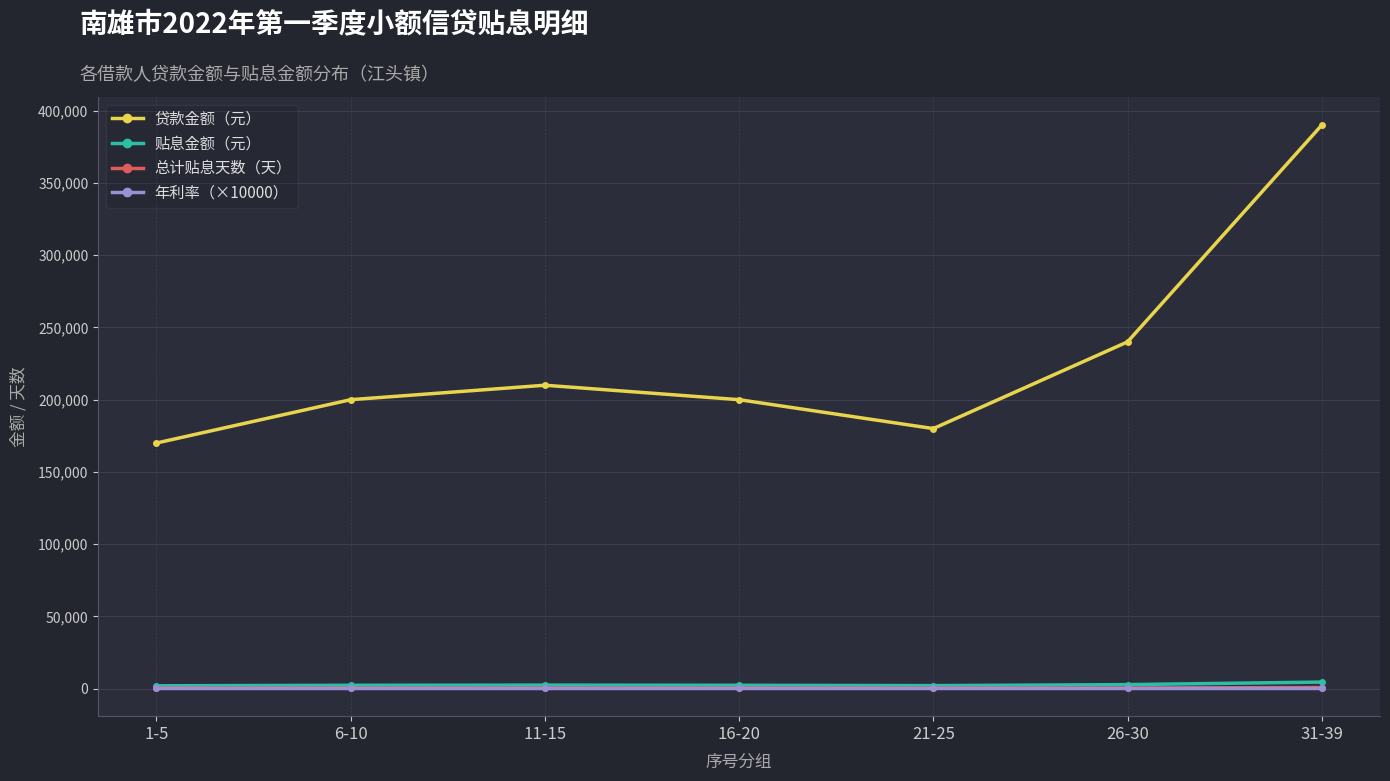

At which label does 贷款金额（元） reach its minimum?

1-5